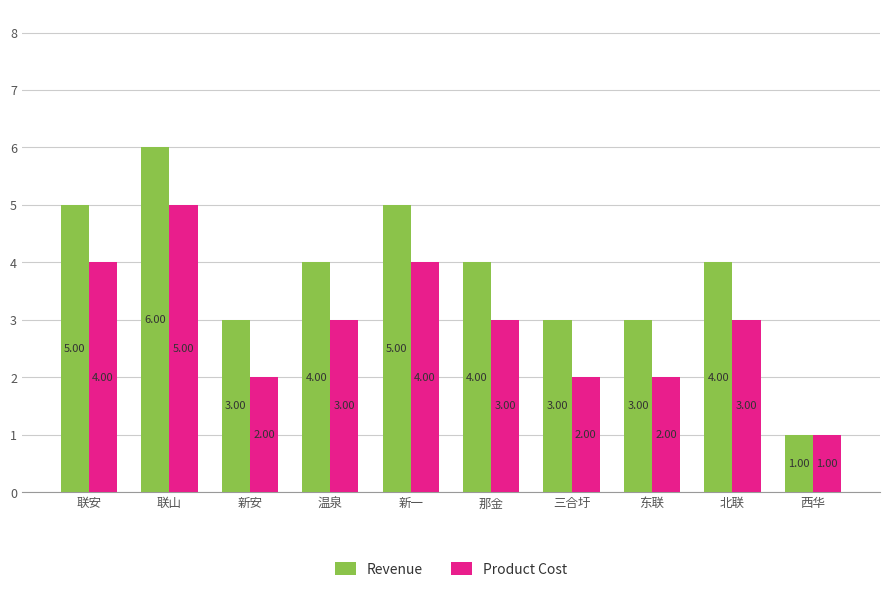

What is the label of the 7th bar from the left?

三合圩